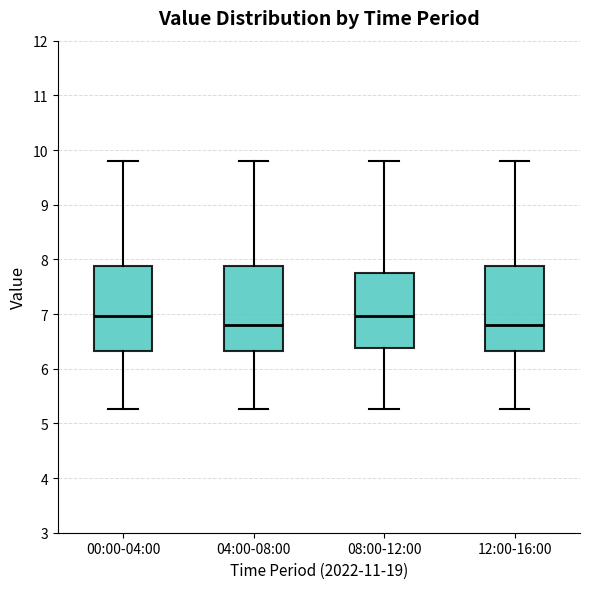

Reading left to right, transcribe this box plot: for each box, give where its median line is, the range the box spans, and where its two whiskers end, as read against the y-axis. The values are not printed on the chart, so give them approximately, as read against the axis.

00:00-04:00: median 7.0, box 6.3 to 7.9, whiskers 5.3 to 9.8
04:00-08:00: median 6.8, box 6.3 to 7.9, whiskers 5.3 to 9.8
08:00-12:00: median 7.0, box 6.4 to 7.8, whiskers 5.3 to 9.8
12:00-16:00: median 6.8, box 6.3 to 7.9, whiskers 5.3 to 9.8